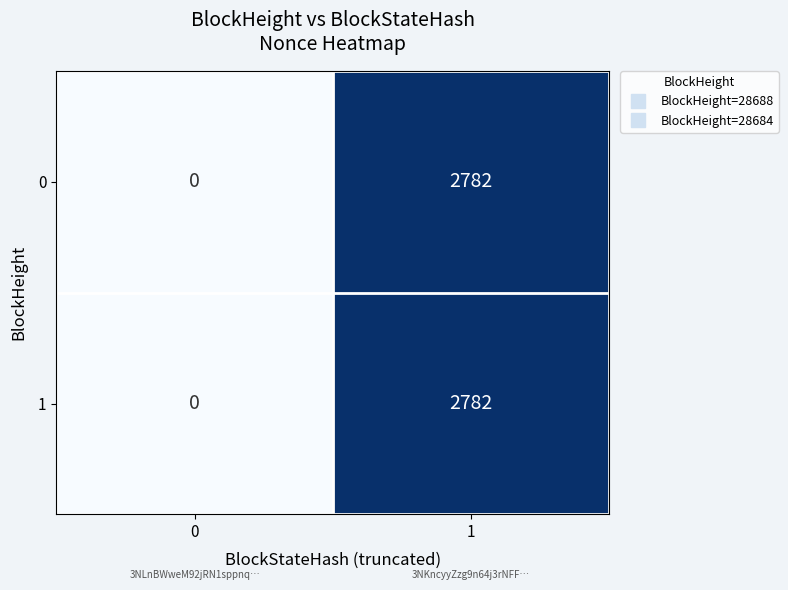

Reading left to right, what are all the values shown in this chart?

0: 0	2782
1: 0	2782